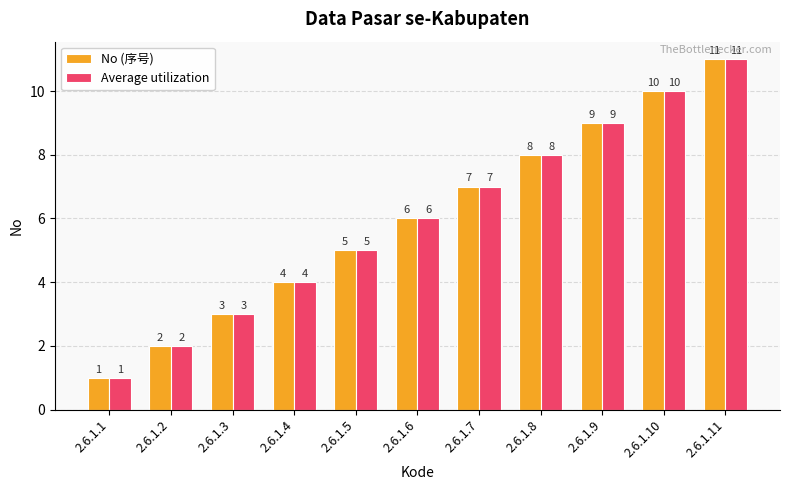

List the labels in order of Average utilization value, largest first.

2.6.1.11, 2.6.1.10, 2.6.1.9, 2.6.1.8, 2.6.1.7, 2.6.1.6, 2.6.1.5, 2.6.1.4, 2.6.1.3, 2.6.1.2, 2.6.1.1